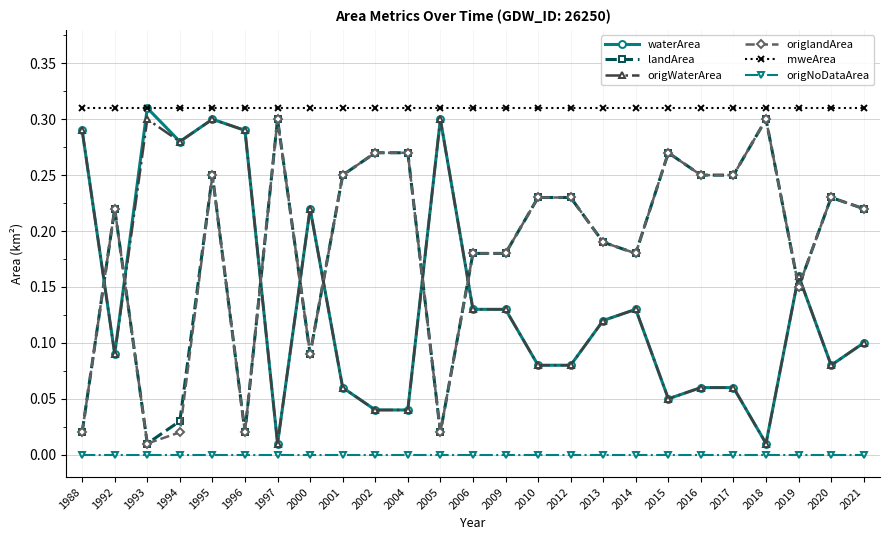

Where is the first local minimum for waterArea?

1992